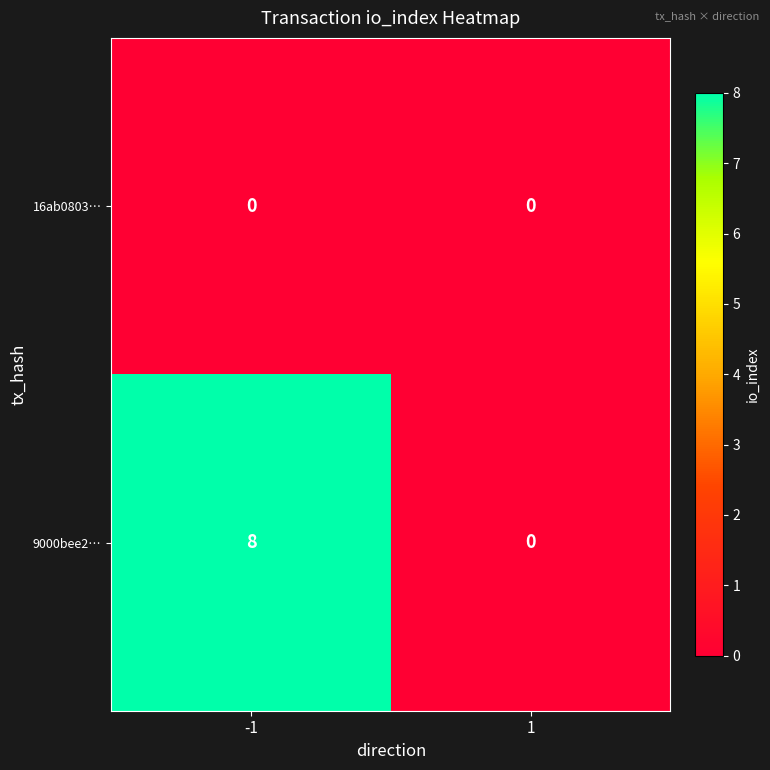

Which series changed the most between -1 and 1?

9000bee2…